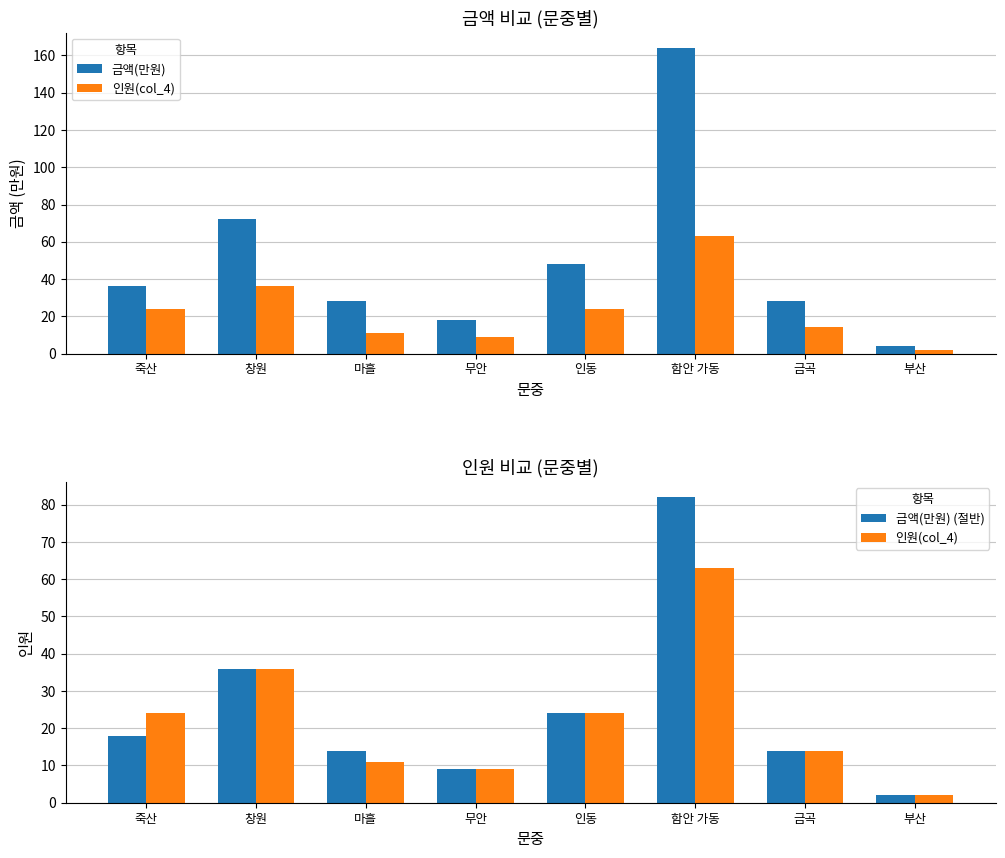

Which series has the widest spread of values?

금액(만원)